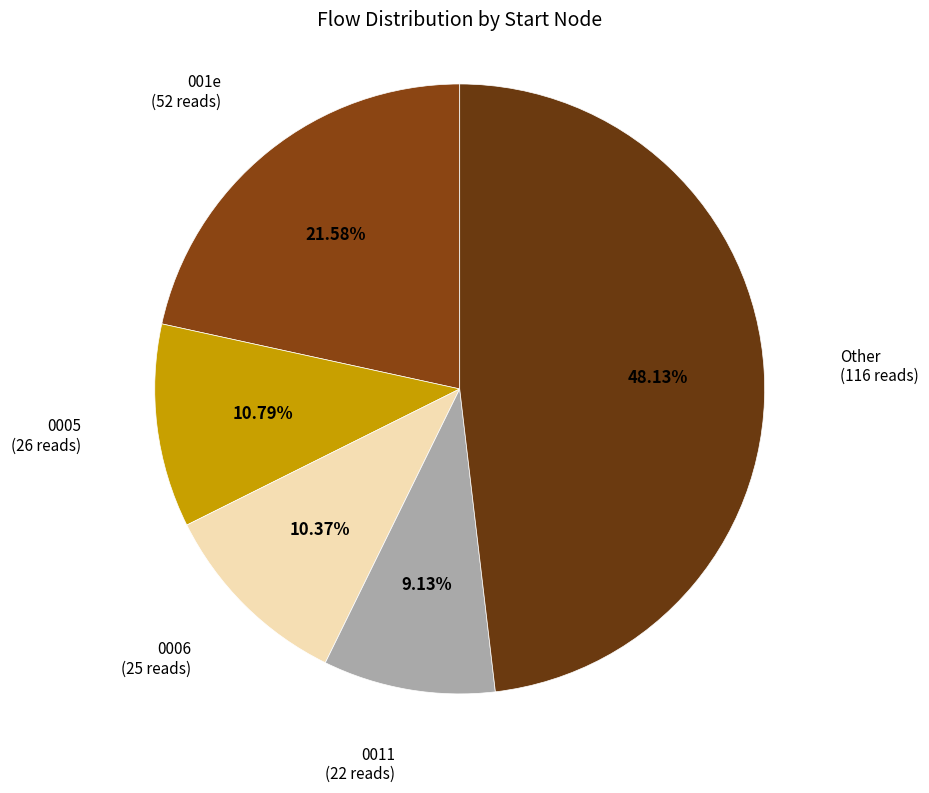

Count the number of slices in the pie.

5